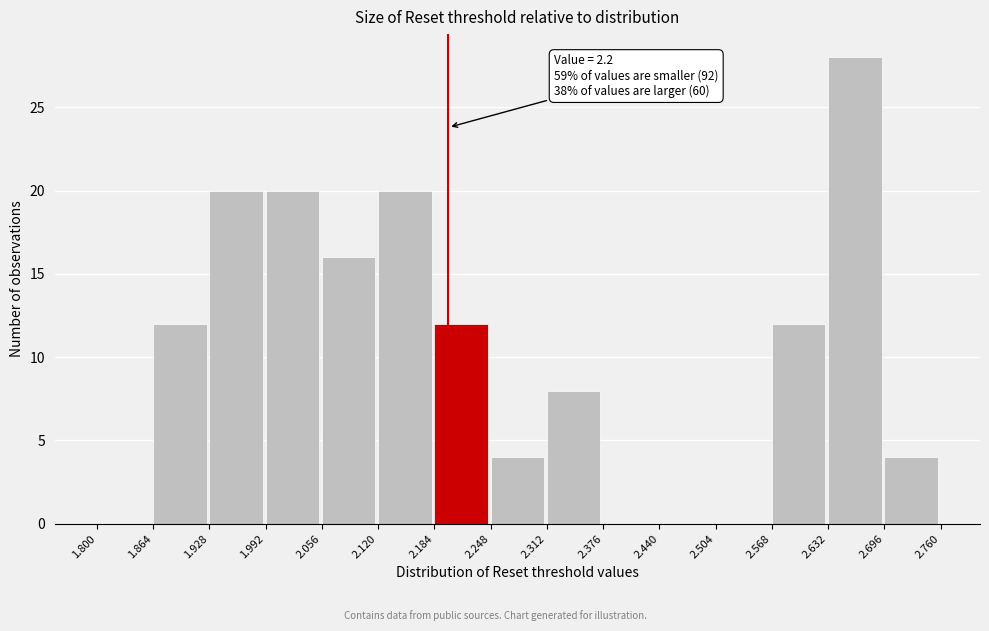

Over which range of the x-axis is the bar tallest?

2.632 to 2.696